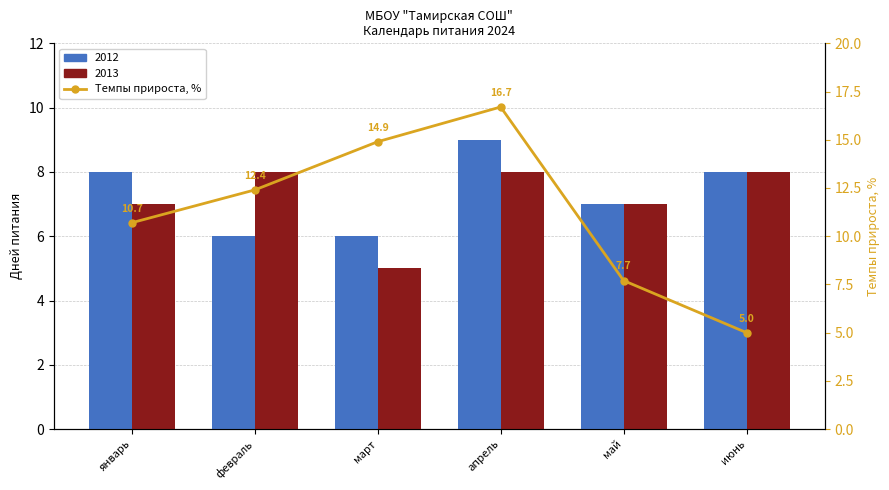

Between январь and апрель, which is larger?

апрель